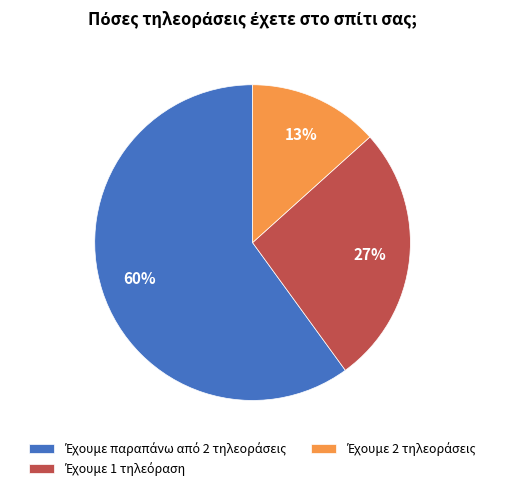

Is there a majority slice in this chart?

Yes